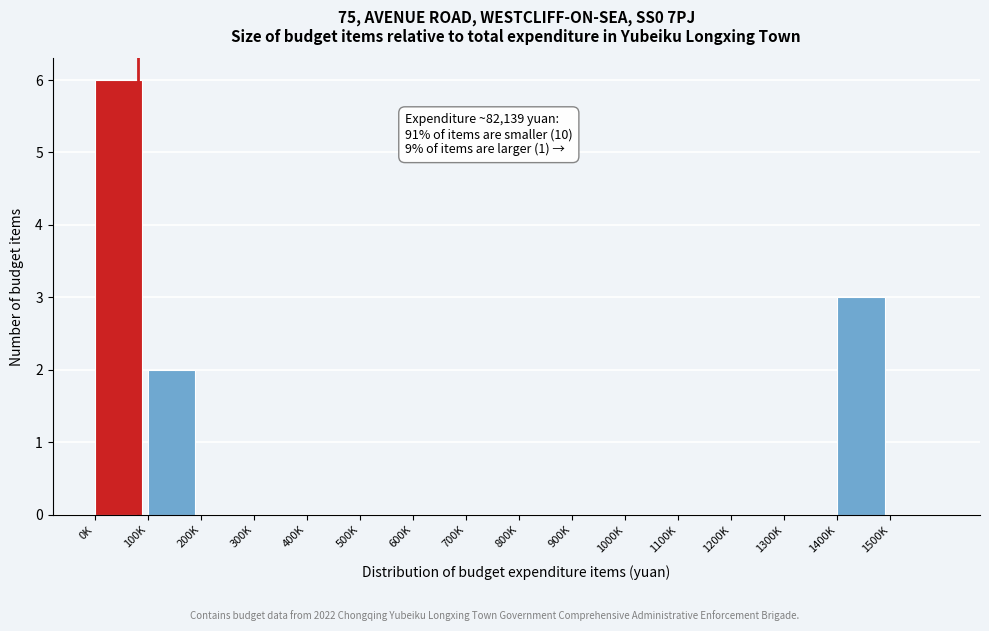

True or false: the data shows 0 at 1500K.

True